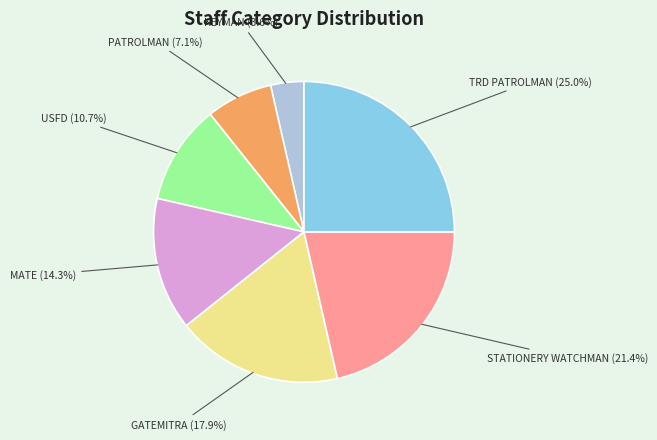

Is there any slice that represents more than half of the pie?

No